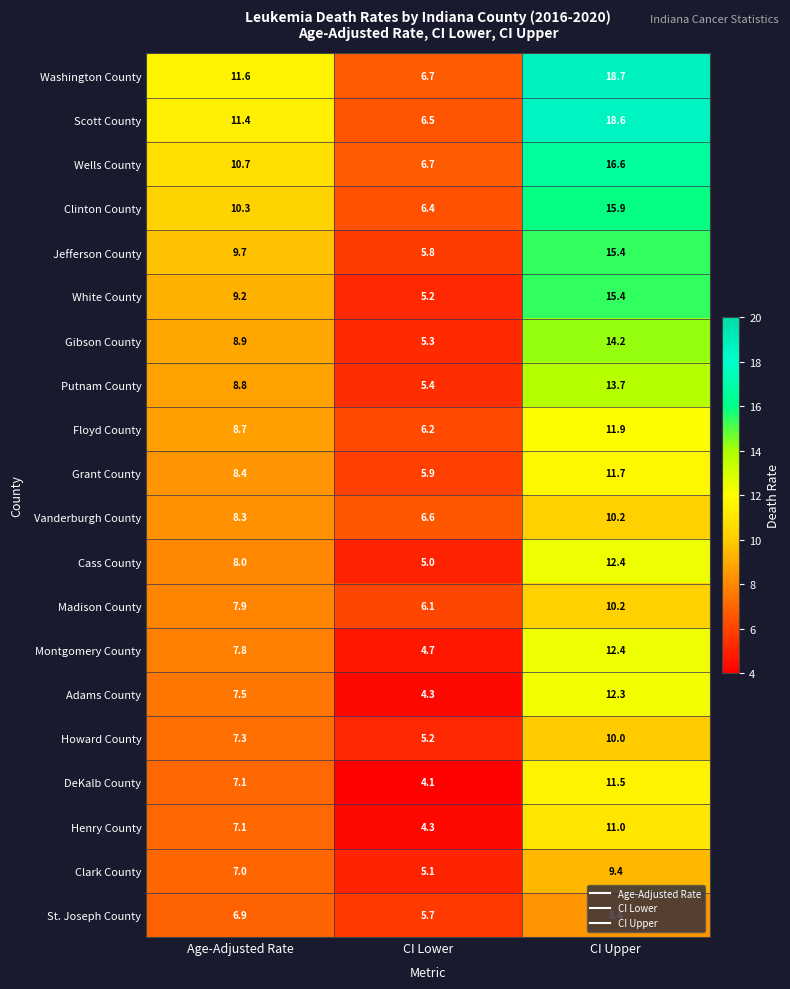

What is the total value across all series at Age-Adjusted Rate?

172.6